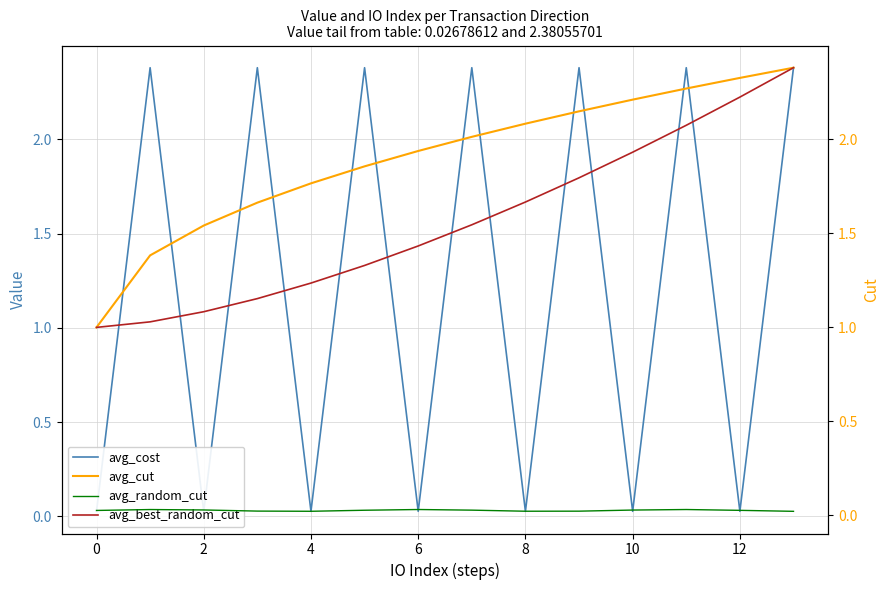

How many lines are shown in the chart?

4